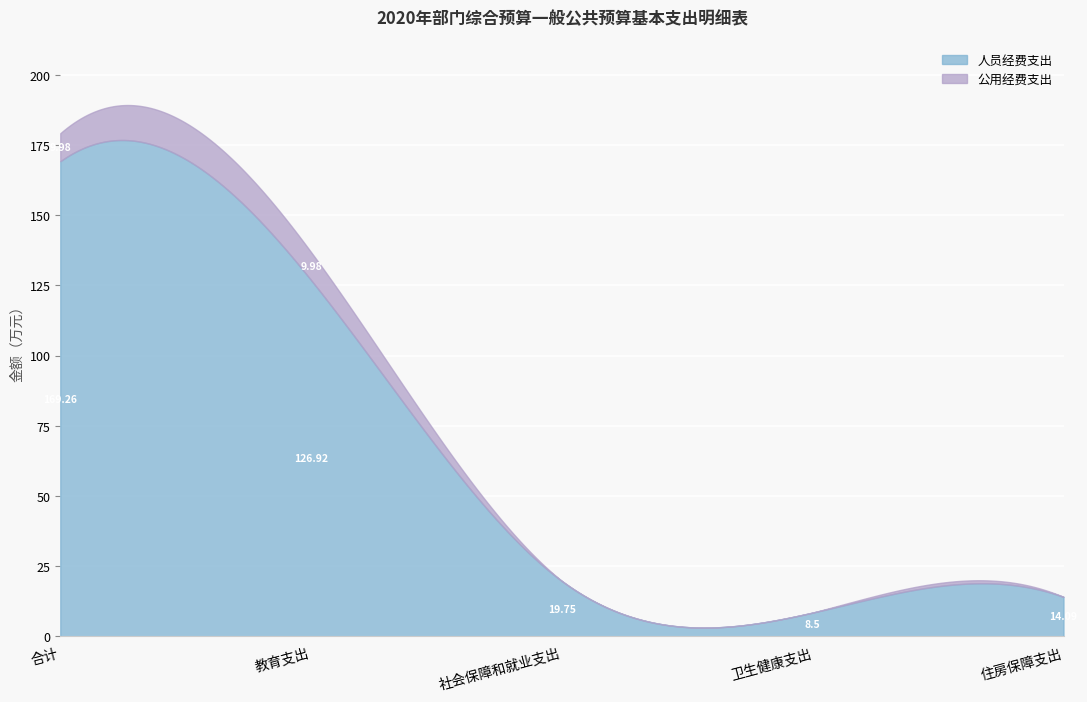

In 人员经费支出, how many points are lower than both neighbors (excluding endpoints)?

1